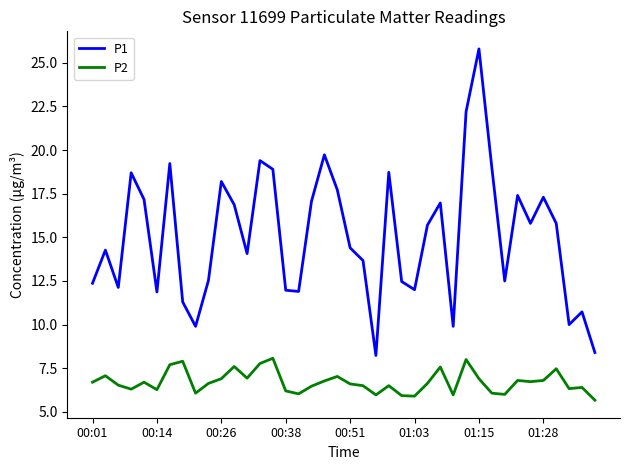

What is the difference between the maximum and minimum values in the P2 series?

2.4